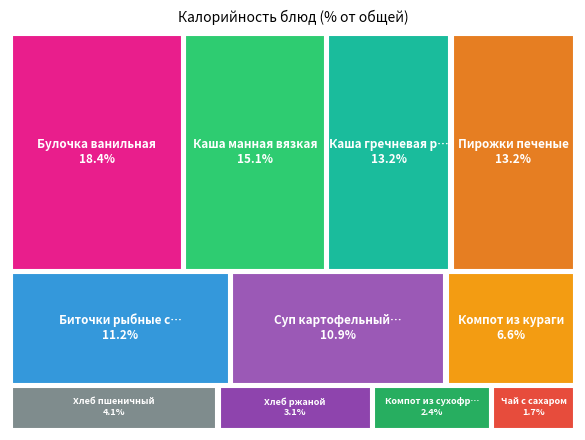

What is the smallest slice in the pie chart?

Чай с сахаром